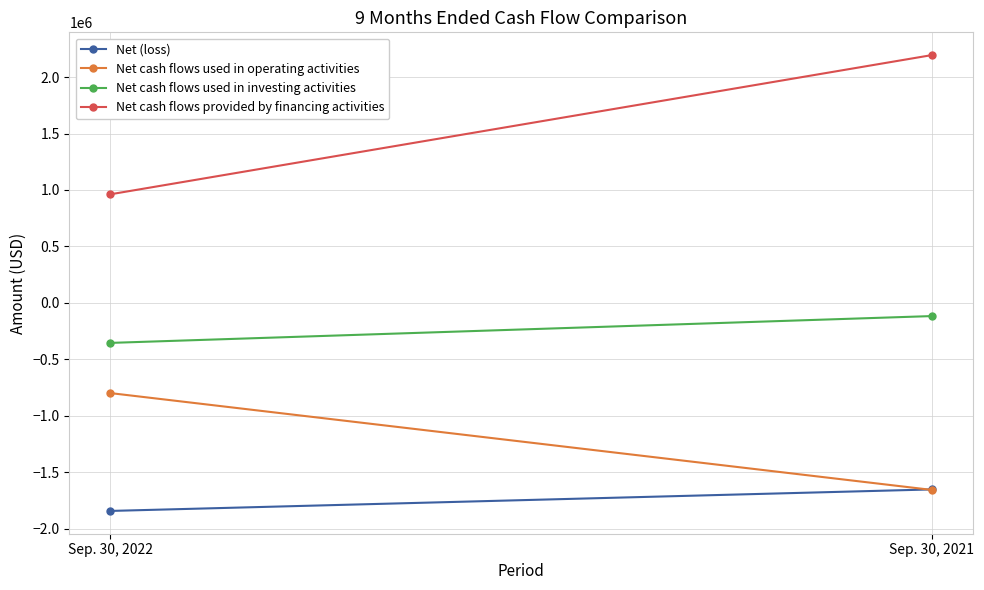

The value of Net cash flows used in investing activities at Sep. 30, 2022 is -354801. True or false?

True